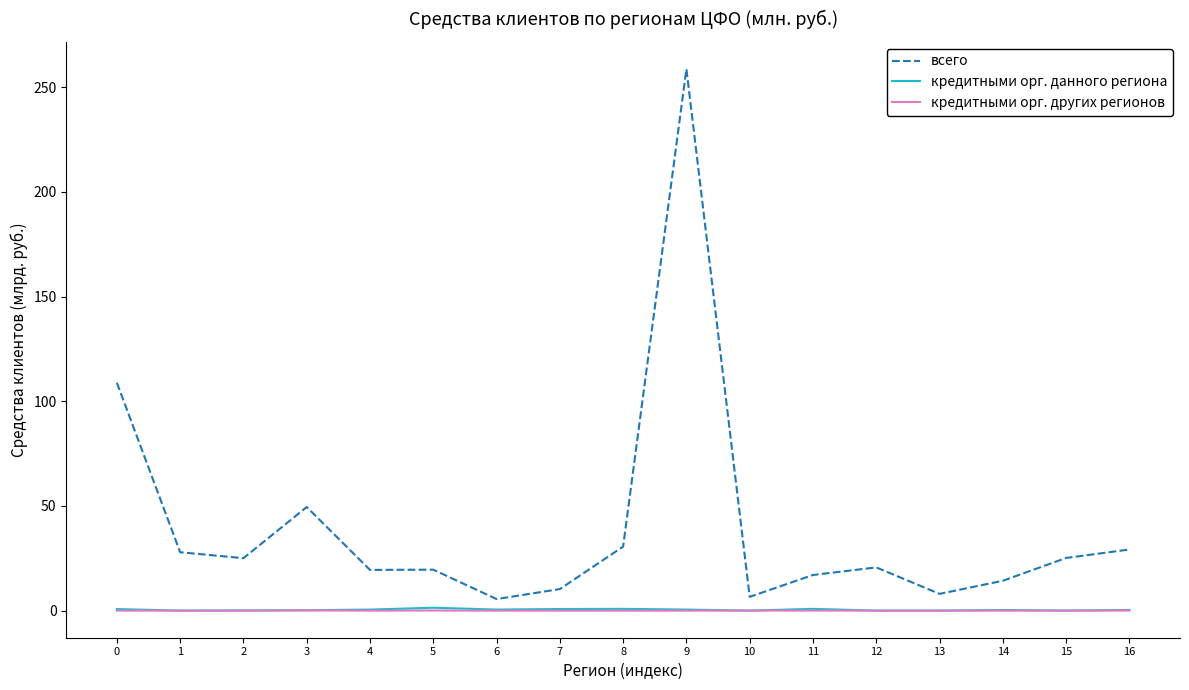

Which series has the widest spread of values?

всего